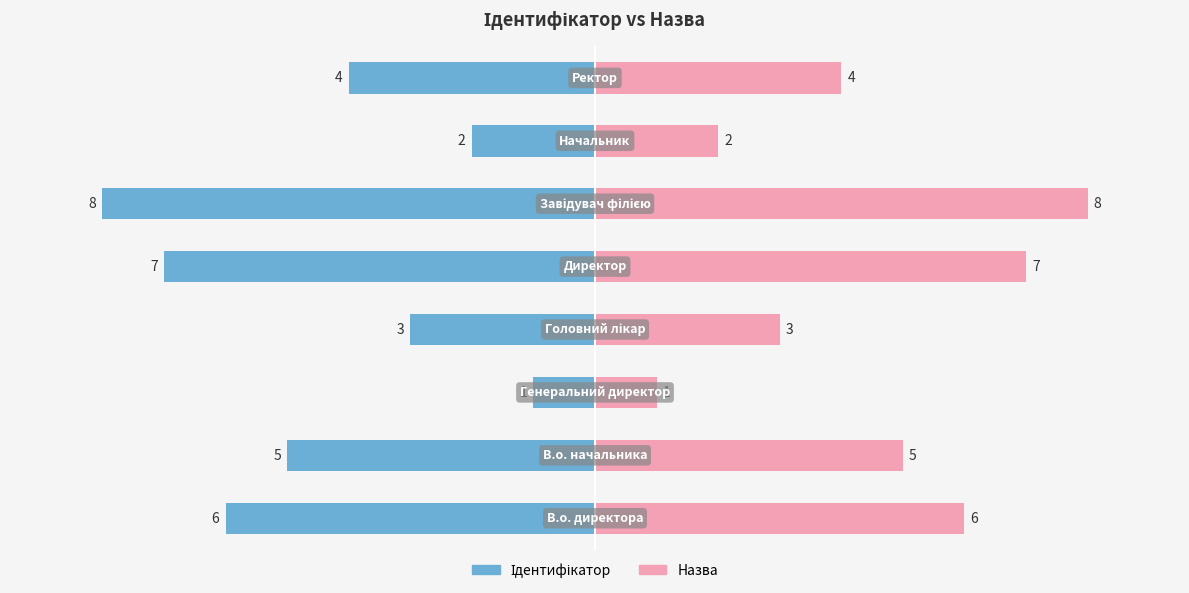

How many data points does each series have?

8